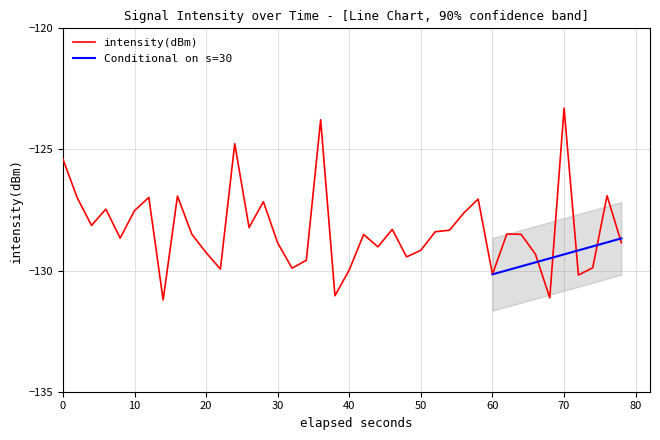

What is the average value?

-128.3